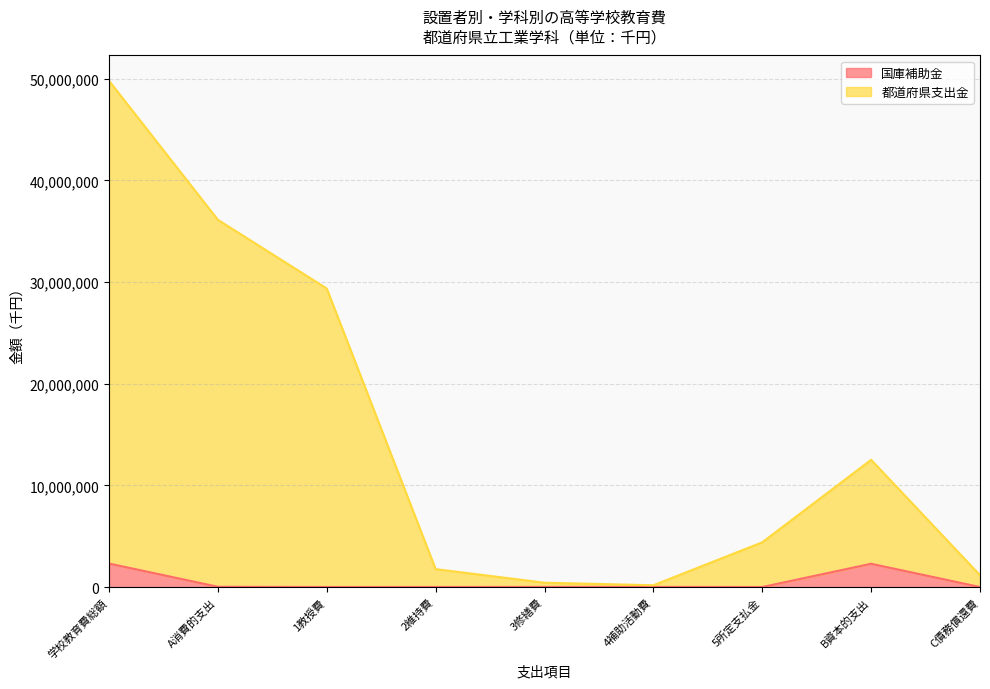

Reading left to right, extract all data points from this chart.

国庫補助金: 2309035	23583	284	2030	10252	10951	66	2285452	0
都道府県支出金: 49789034	36114687	29356974	1759460	424723	175111	4398419	12512496	1161851